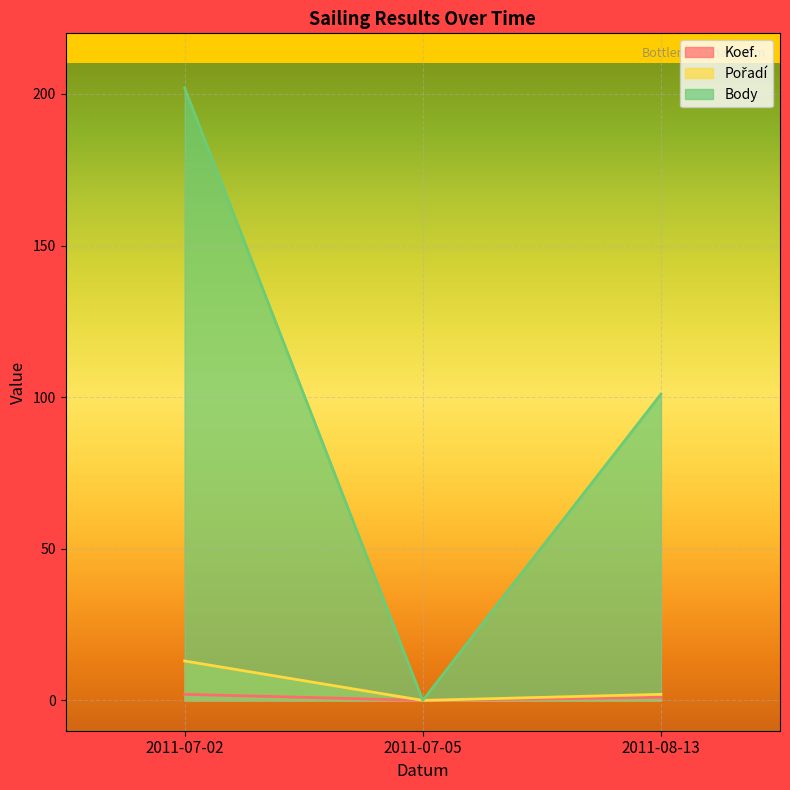

What is the sum of the Koef. values at 2011-07-05 and 2011-07-02?

2